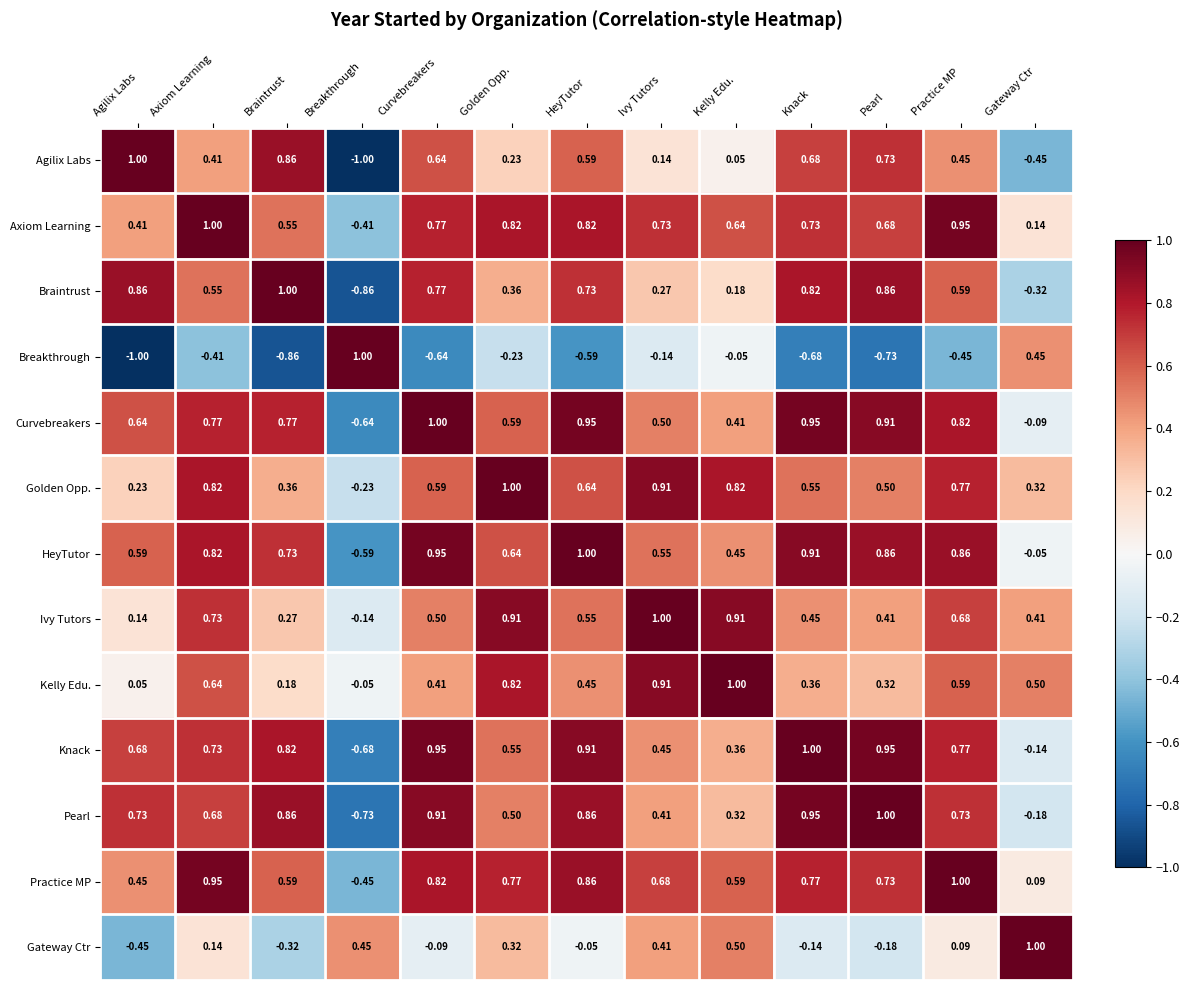

At which label does Golden Opp. first exceed 0?

Agilix Labs